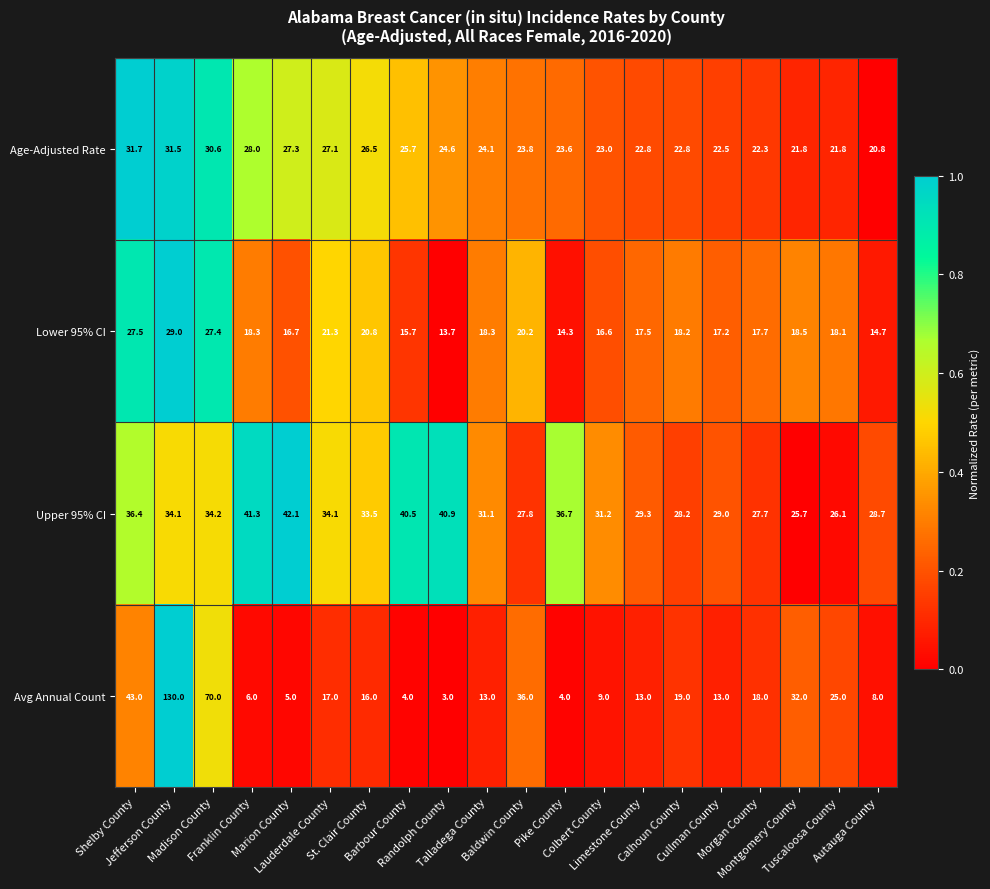

Which series has the largest total across all categories?

Upper 95% CI